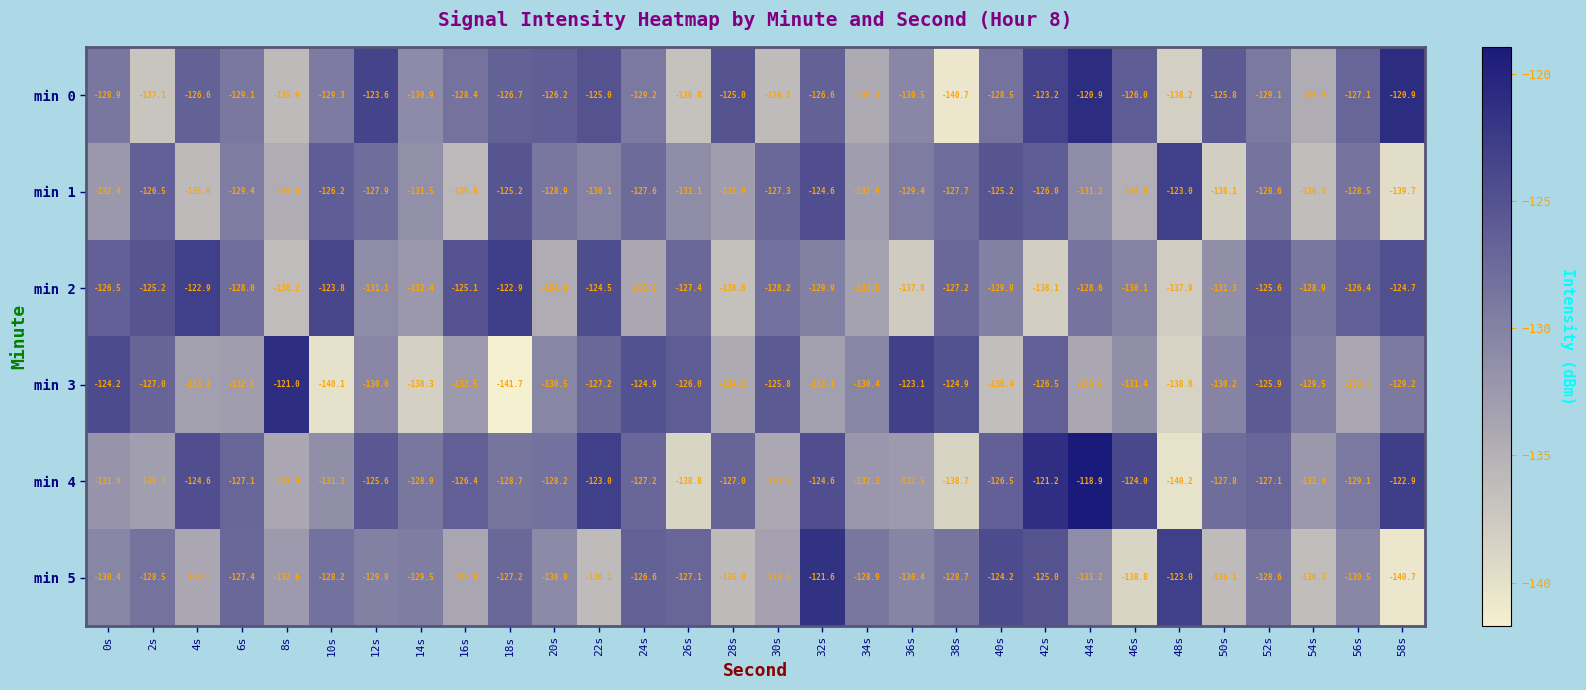

At which category is the sum across all series the highest?

42s